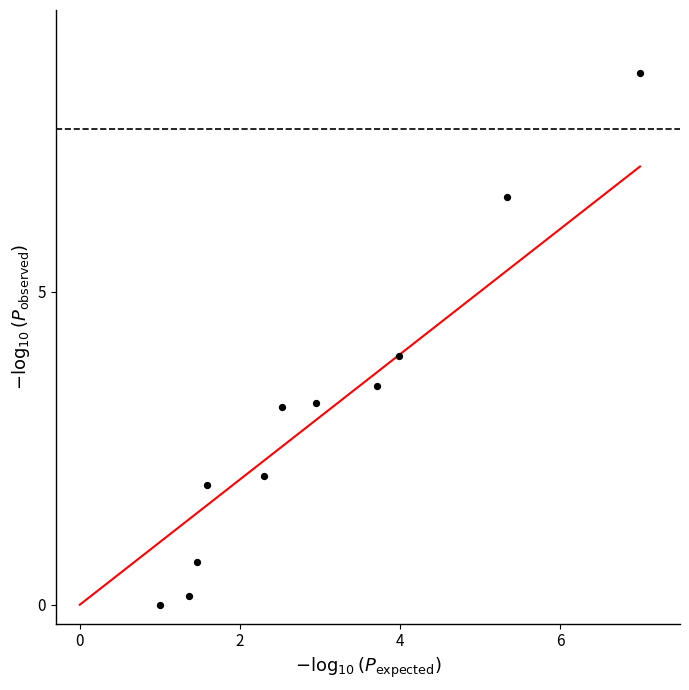

What is the range of Y values (max minus min)?

8.5